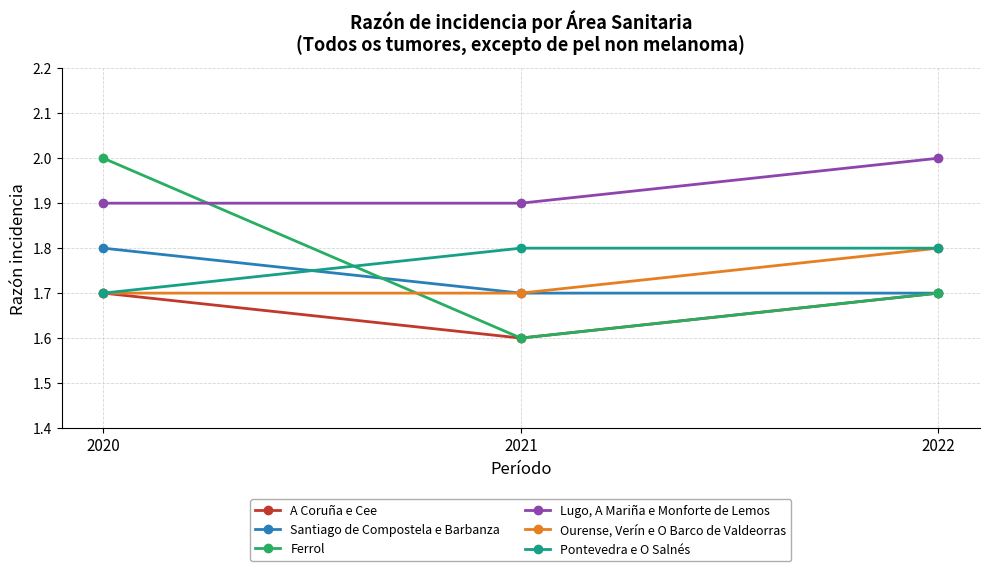

At which label is Santiago de Compostela e Barbanza closest to 1?

2022